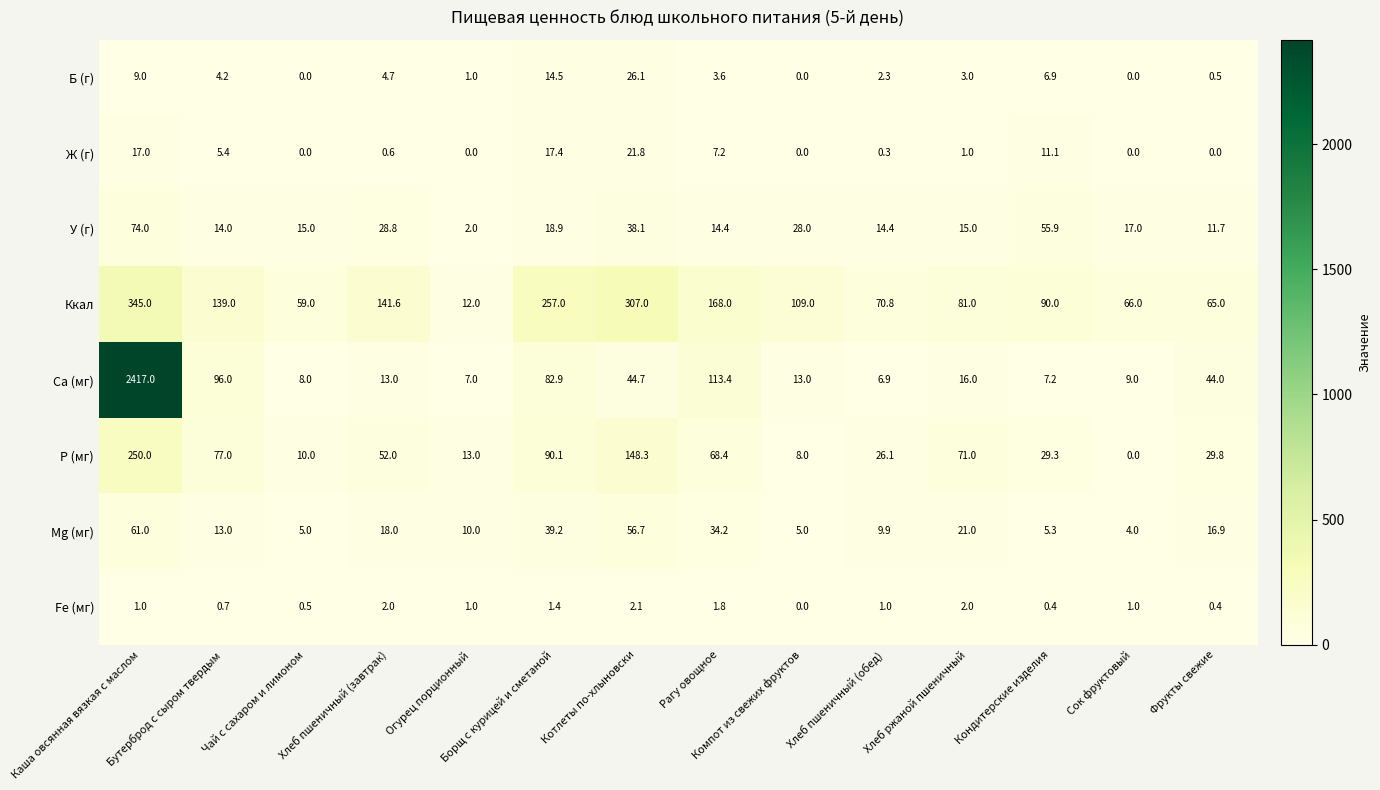

Which series has the largest range (max minus min)?

Са (мг)